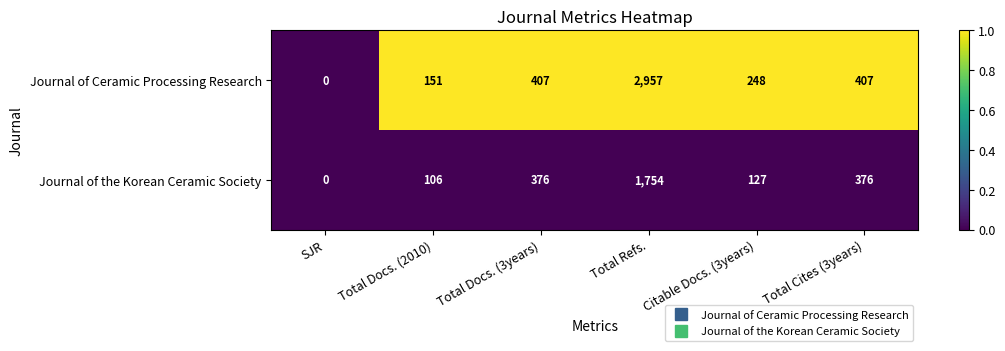

Which series has the widest spread of values?

Journal of Ceramic Processing Research